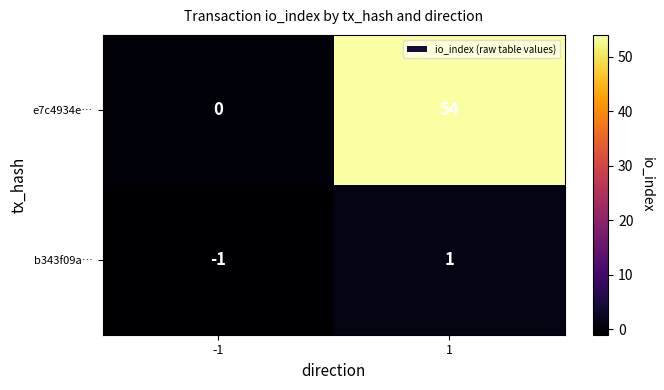

What is the sum of all e7c4934e… values?

54